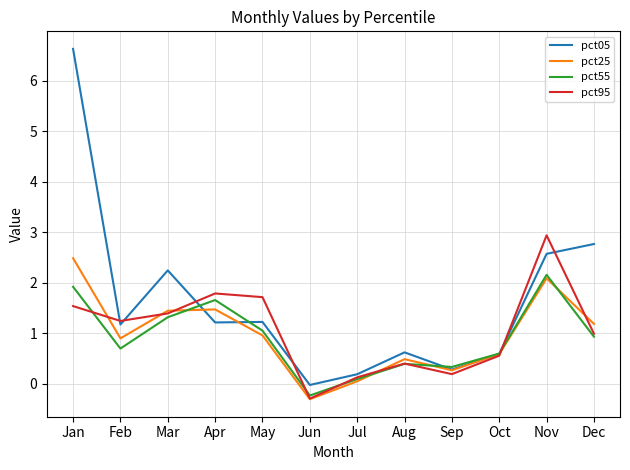

How many values in pct55 are above zero?

11